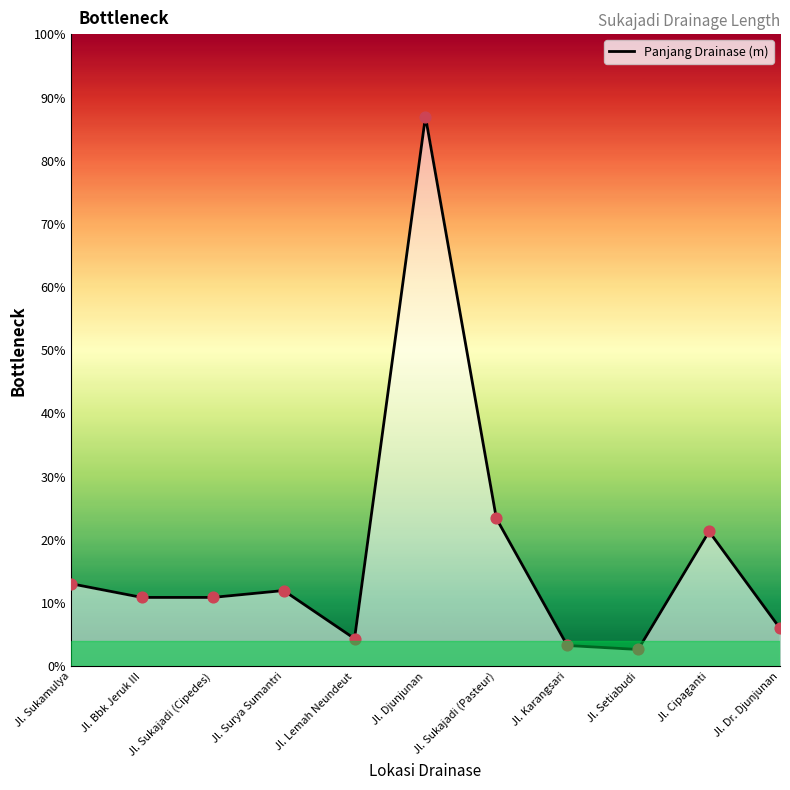

What is the change in value from Jl. Bbk Jeruk III to Jl. Lemah Neundeut?

-600